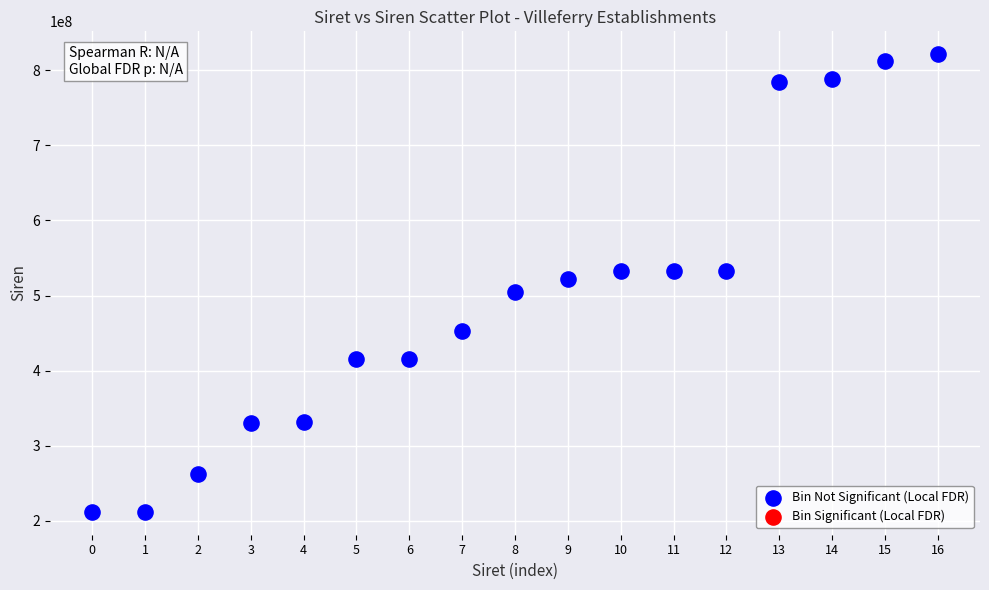

What is the range of Y values (max minus min)?

609121971